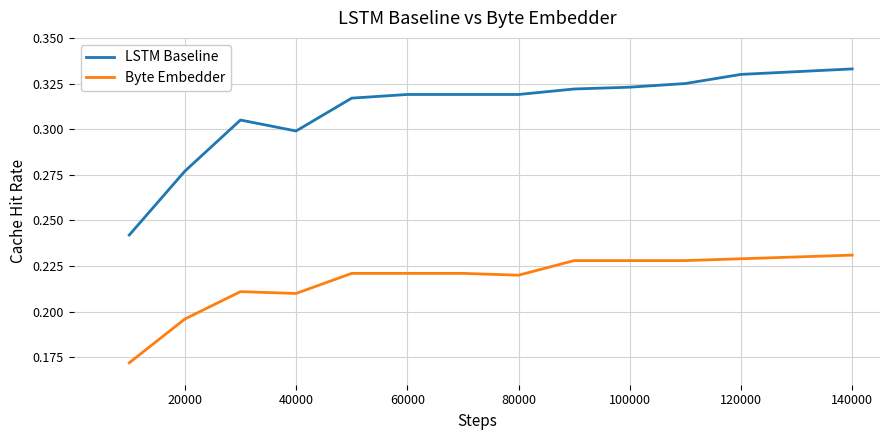

Rank the series by their maximum value, from lowest to highest.

Byte Embedder, LSTM Baseline